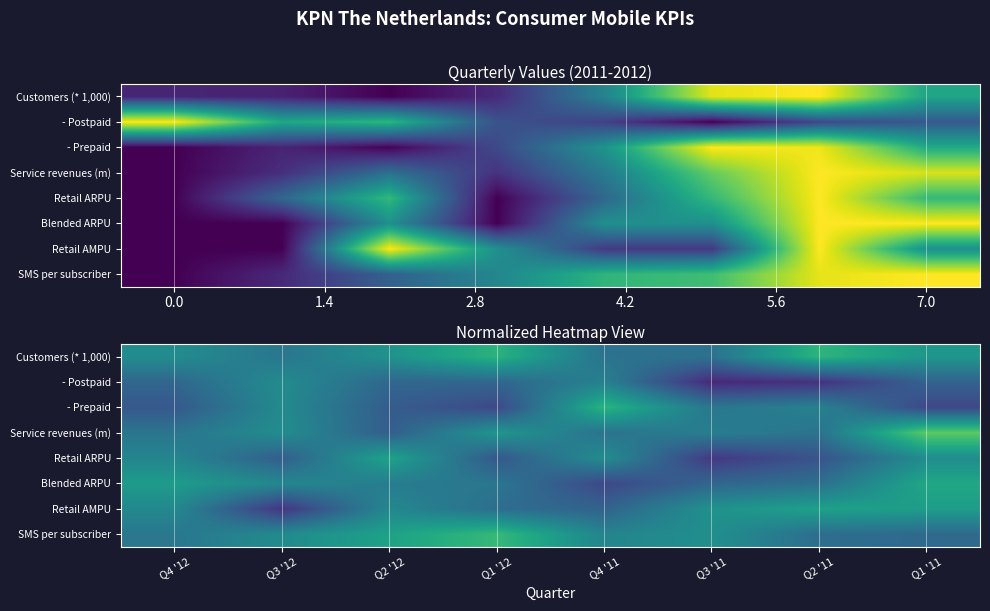

The Retail ARPU series shows 0.5 at Q1 '12. True or false?

False